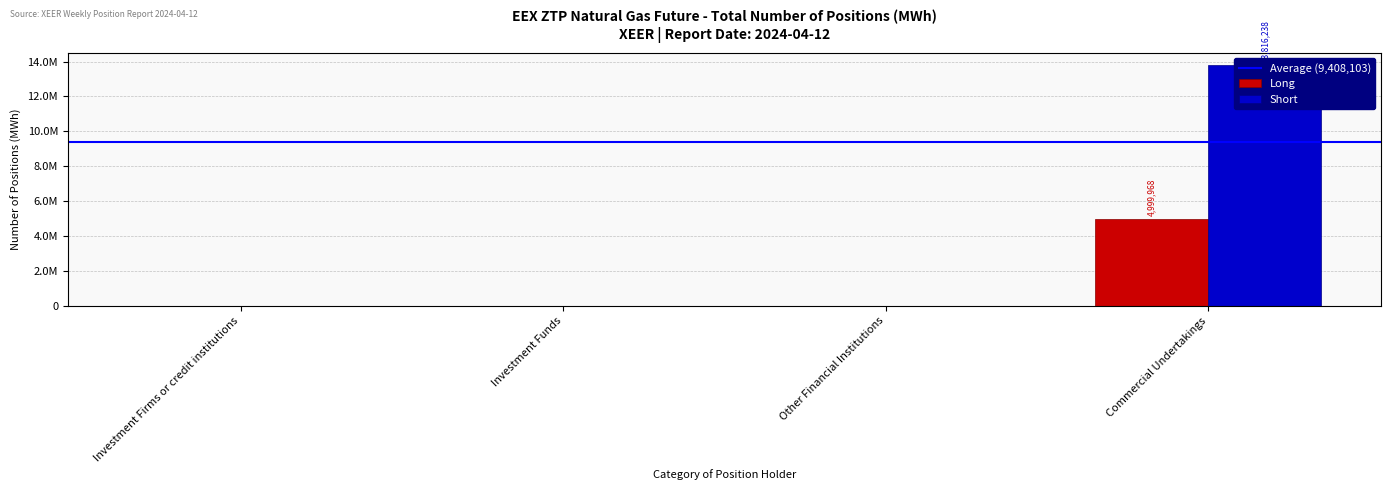

What is the label of the 4th bar from the right?

Investment Firms or credit institutions